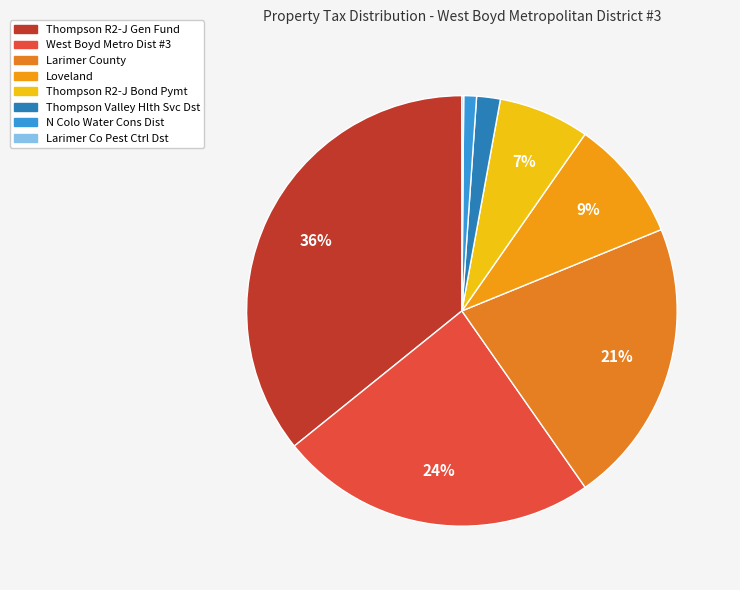

To the nearest percent, what is the combined percentage of Larimer County and Larimer Co Pest Ctrl Dst?

22%